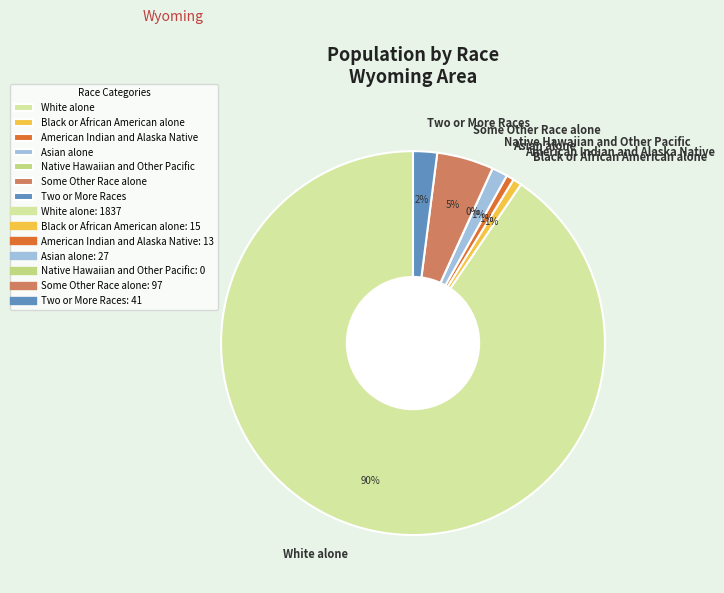

What percentage is NOT represented by Native Hawaiian and Other Pacific?

100.0%